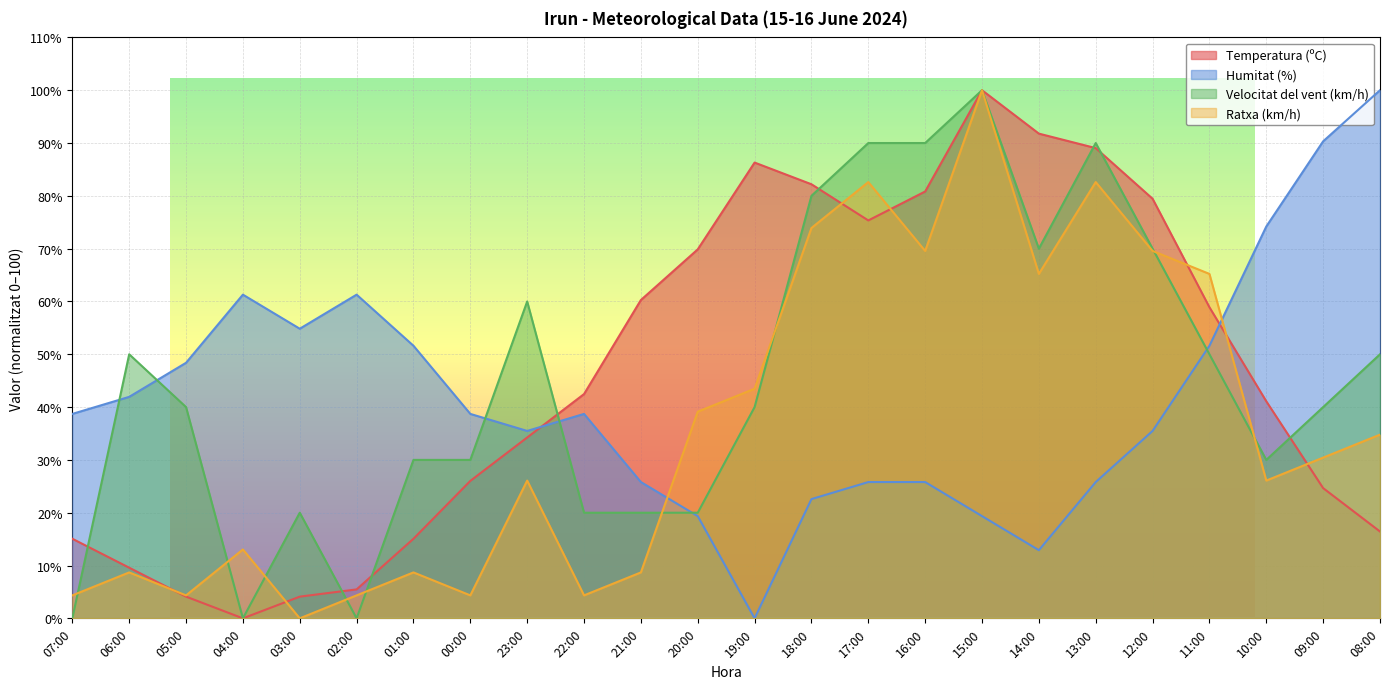

Which series has the largest range (max minus min)?

Temperatura (ºC)